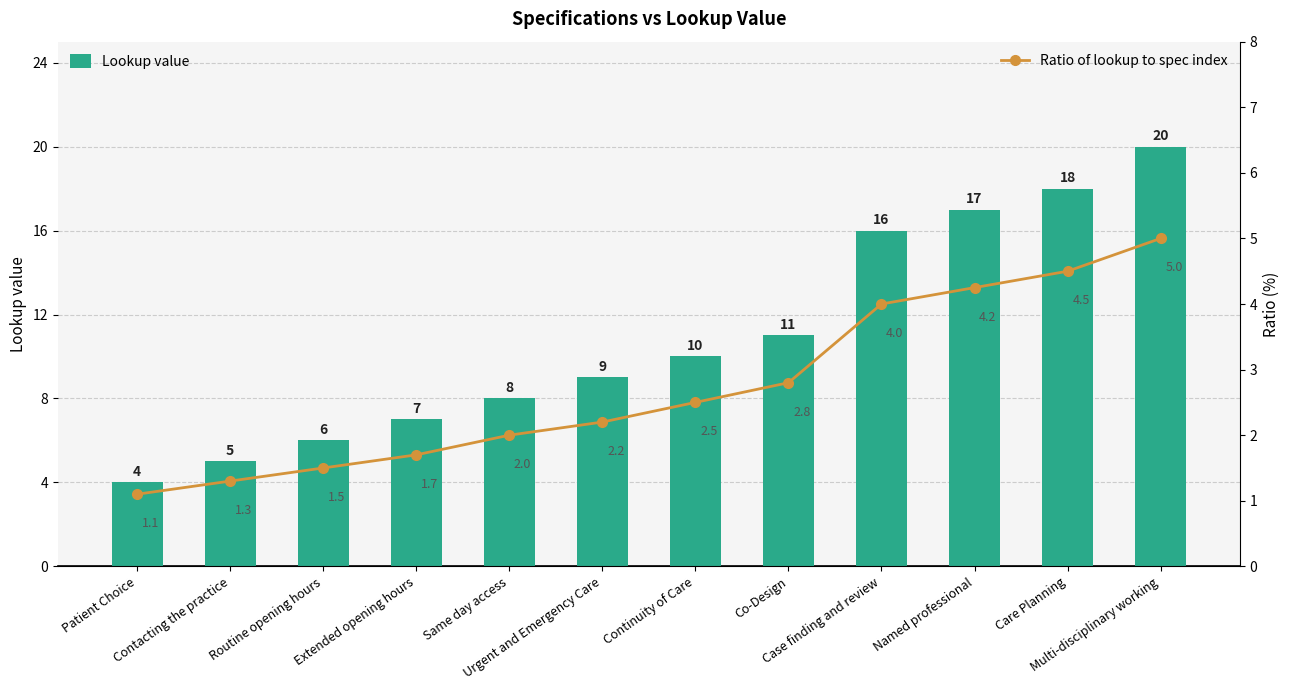

What is the value of the Lookup value bar at the 12th from the left?

20